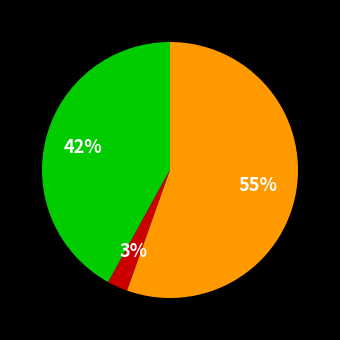

To the nearest percent, what is the average slice percentage?

33%